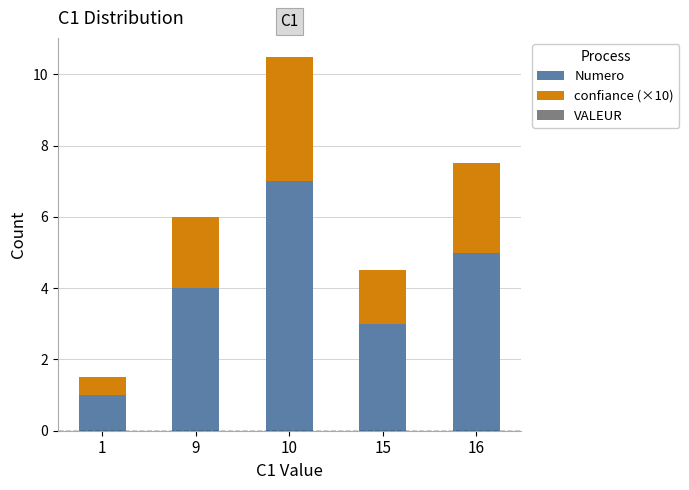

At which label does Numero reach its peak?

10